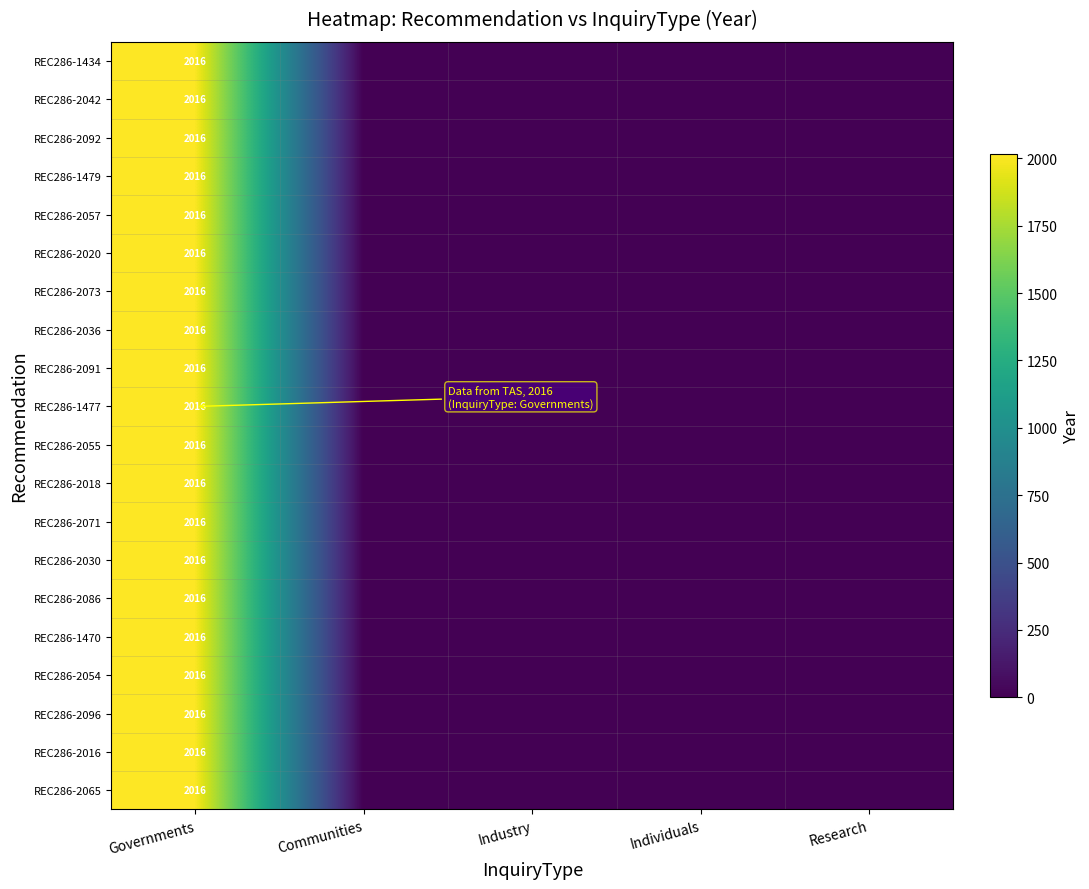

True or false: REC286-1479 has a value of 2016 at Governments.

True